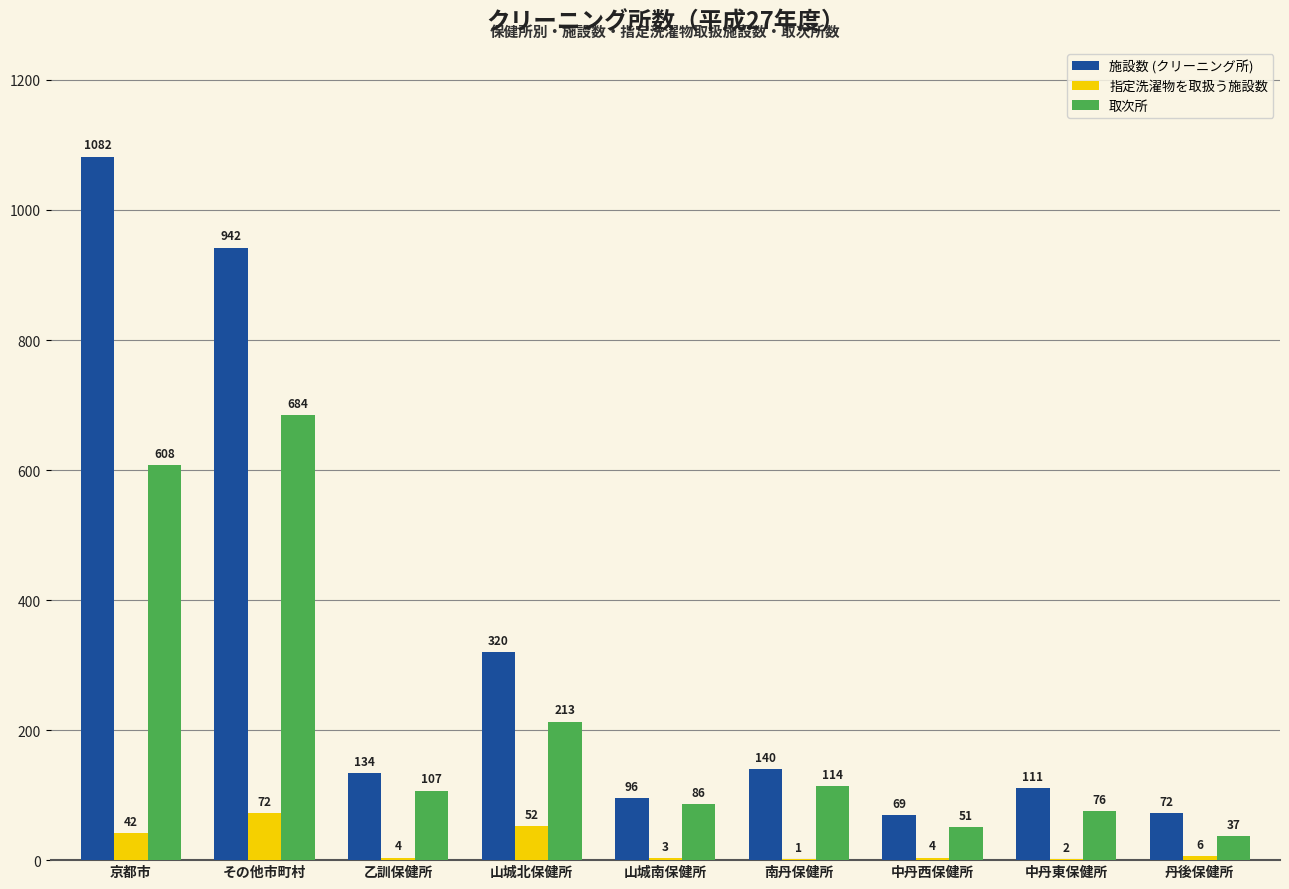

What is the sum of all 施設数 (クリーニング所) values?

2966